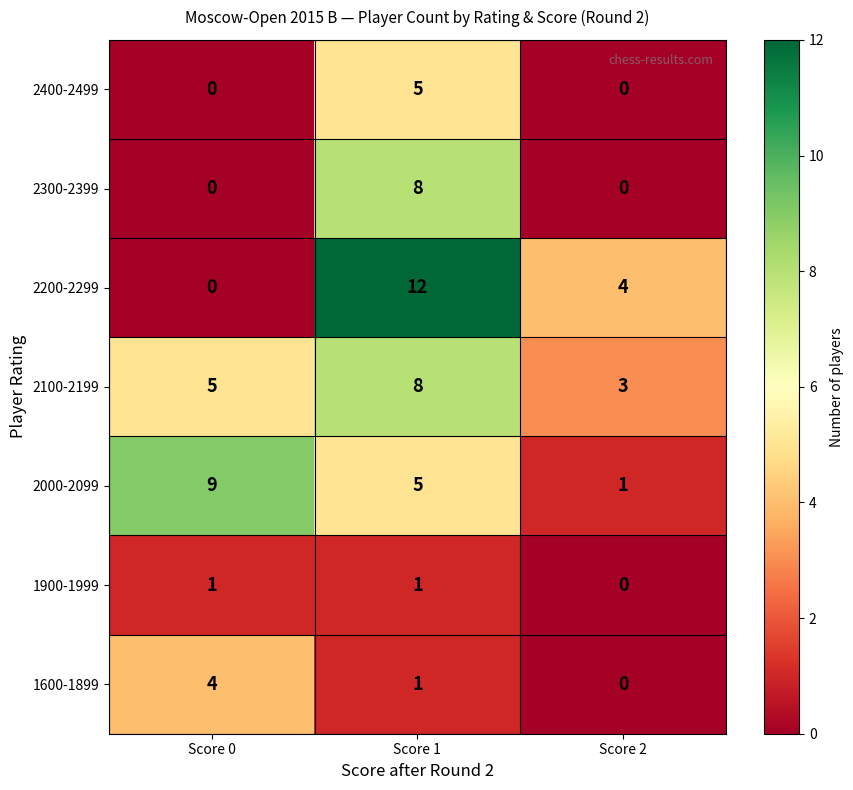

The 1600-1899 series shows 0 at Score 1. True or false?

False